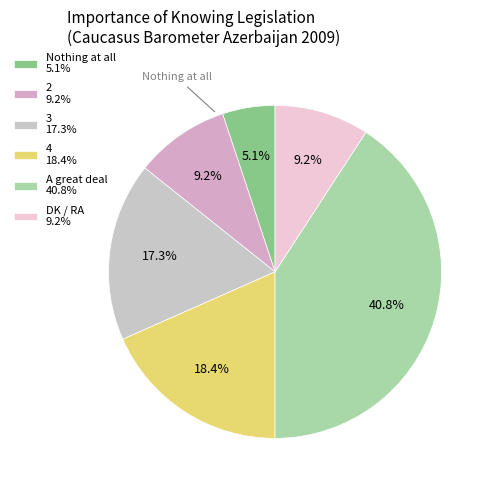

How many slices are in this pie chart?

6